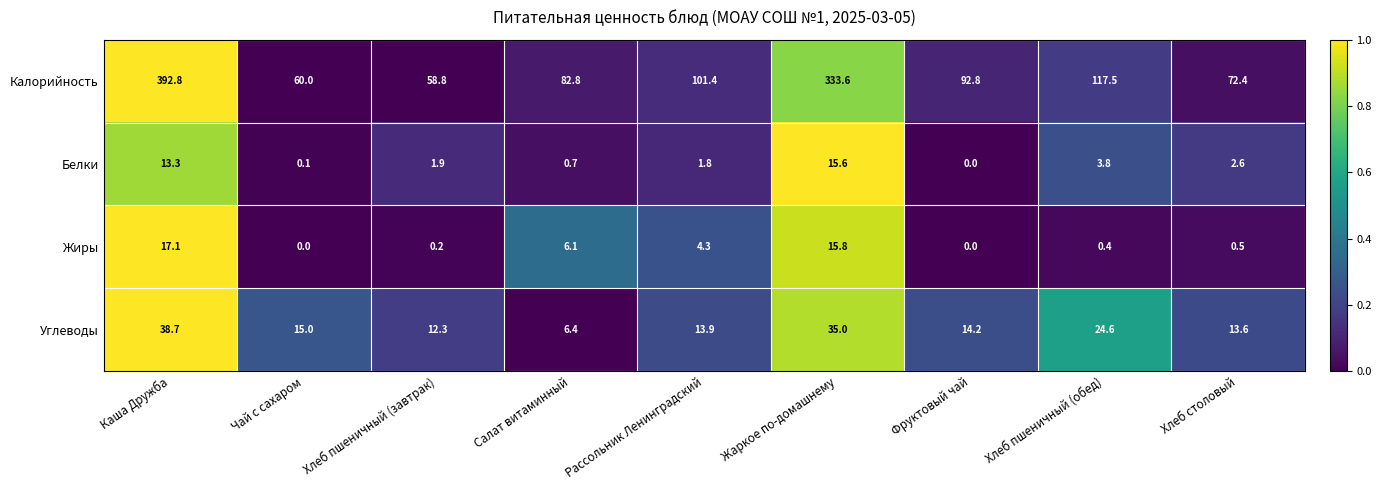

What is the maximum value for Белки?

15.6